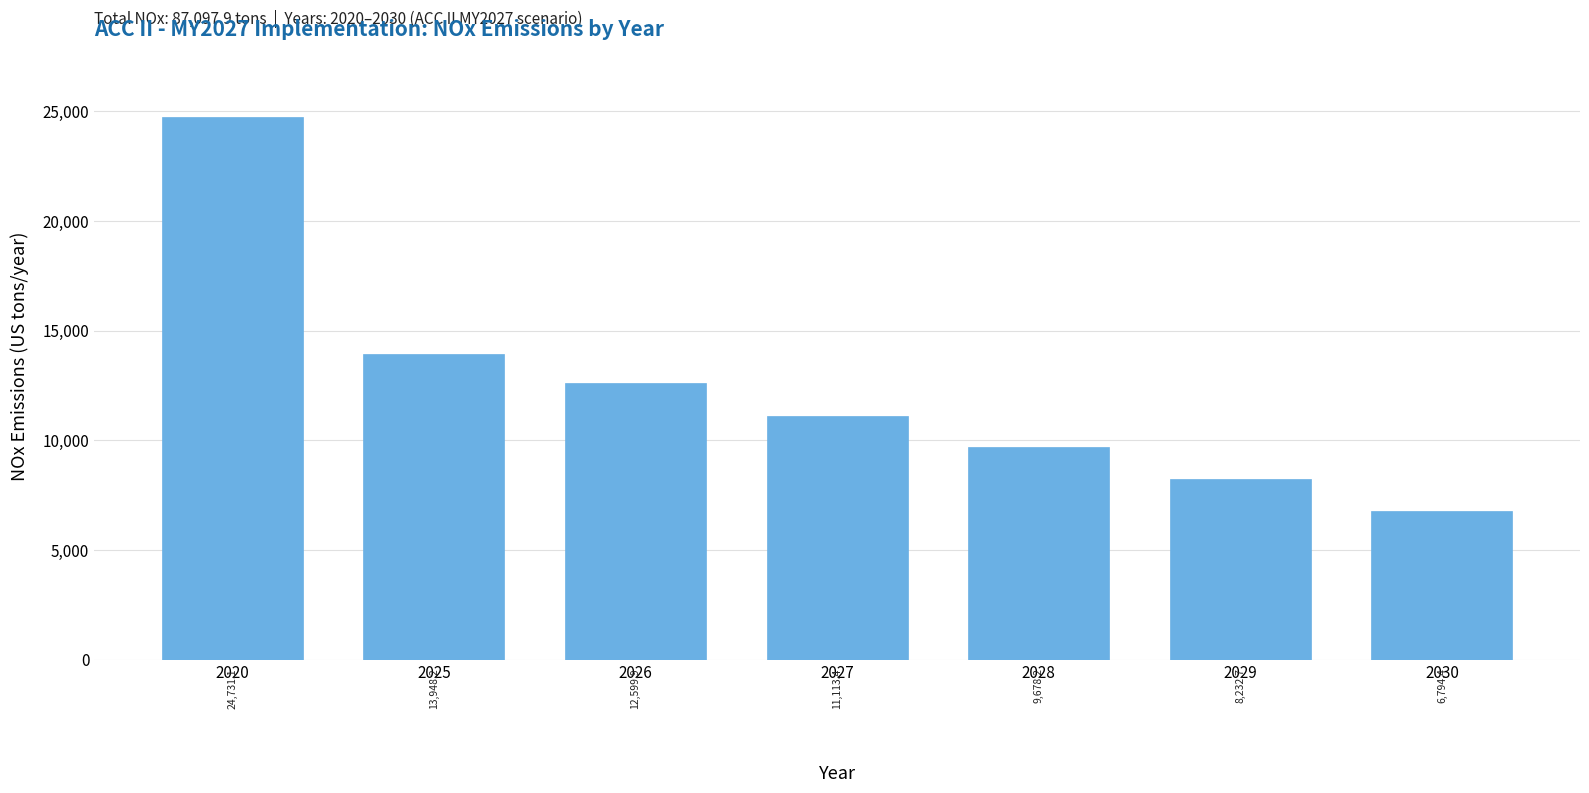

Reading left to right, extract all data points from this chart.

24731.1	13948.2	12599.9	11113.4	9678.2	8232.7	6794.4